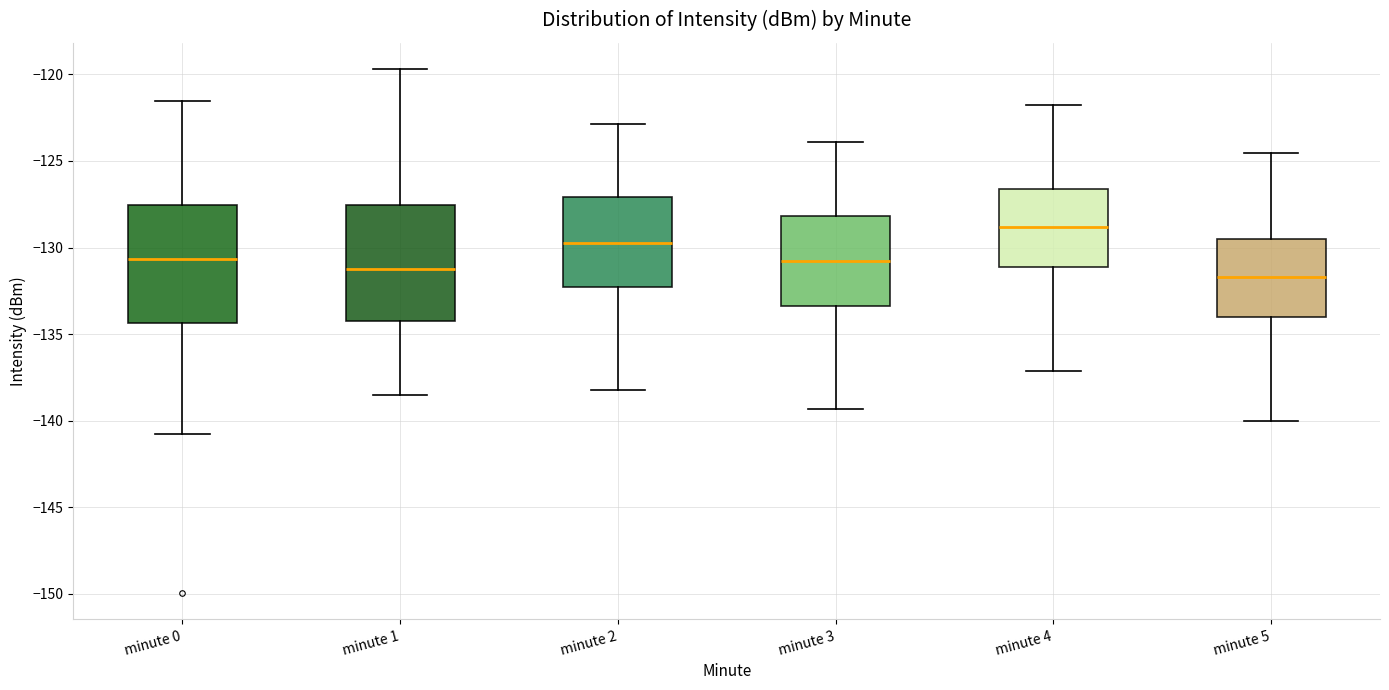

Where is the lower edge of the box for minute 4 on the y-axis? The values are not printed on the chart, so give them approximately, as read against the axis.

-131.0